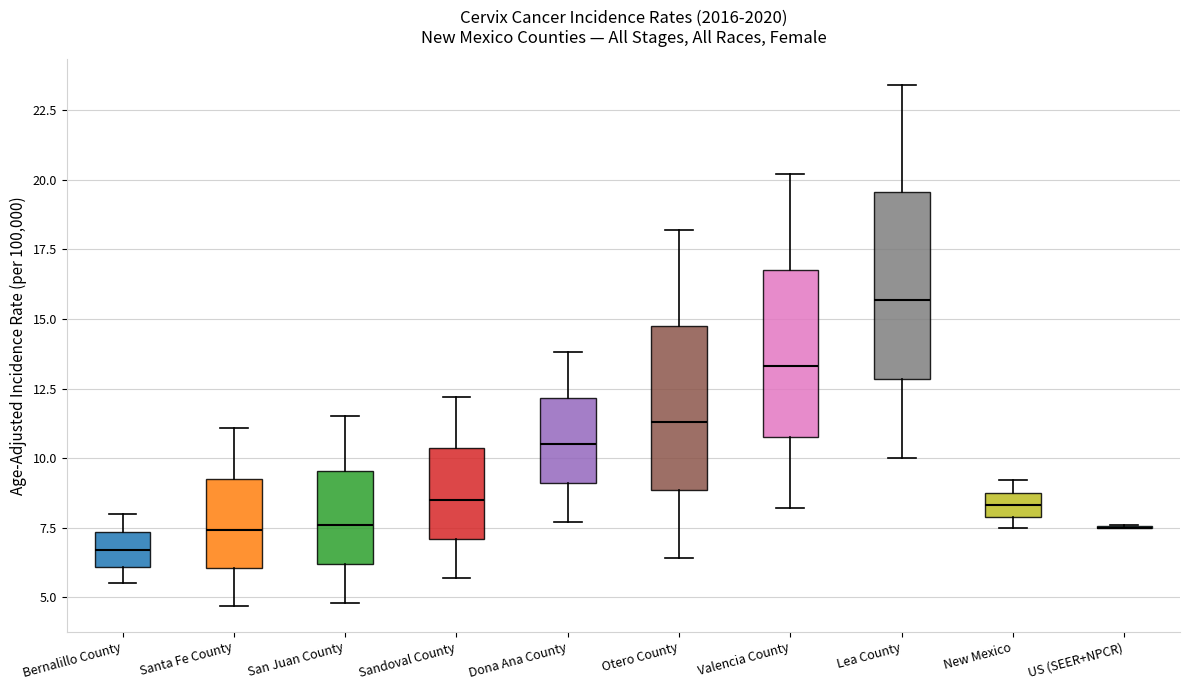

Reading left to right, read every box against the y-axis: the position of its median line, the range the box covers, and the ends of its whiskers. The values are not printed on the chart, so give them approximately, as read against the axis.

Bernalillo County: median 6.5, box 6.0 to 7.5, whiskers 5.5 to 8.0
Santa Fe County: median 7.5, box 6.0 to 9.5, whiskers 4.5 to 11.0
San Juan County: median 7.5, box 6.0 to 9.5, whiskers 5.0 to 11.5
Sandoval County: median 8.5, box 7.0 to 10.5, whiskers 5.5 to 12.0
Dona Ana County: median 10.5, box 9.0 to 12.0, whiskers 7.5 to 14.0
Otero County: median 11.5, box 9.0 to 15.0, whiskers 6.5 to 18.0
Valencia County: median 13.5, box 11.0 to 17.0, whiskers 8.0 to 20.0
Lea County: median 15.5, box 13.0 to 19.5, whiskers 10.0 to 23.5
New Mexico: median 8.5, box 8.0 to 9.0, whiskers 7.5 to 9.0 (above the box's upper edge)
US (SEER+NPCR): box collapsed to a line at 7.5, whiskers 7.5 to 7.5